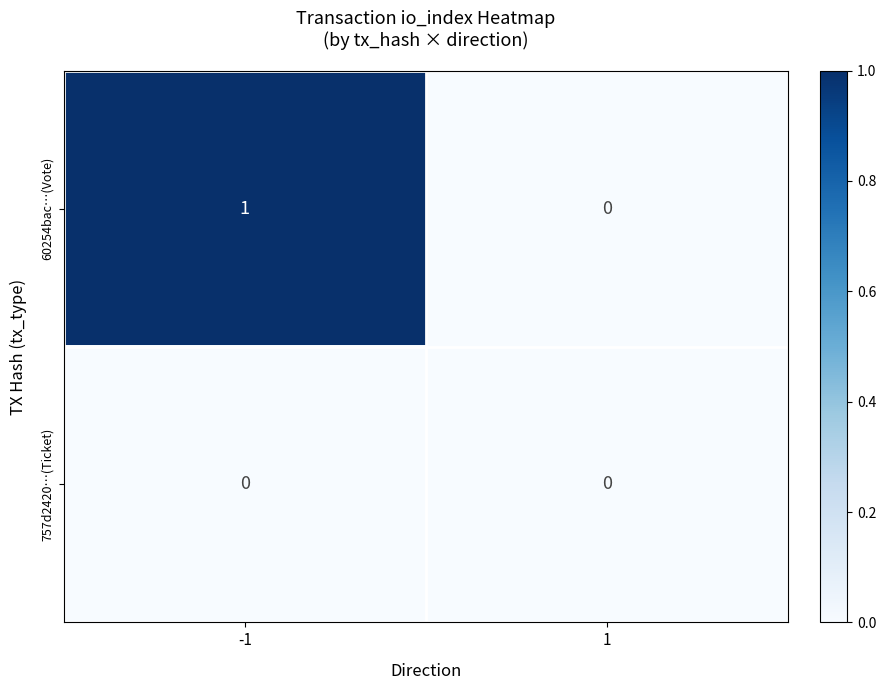

What is the total value across all series at -1?

1